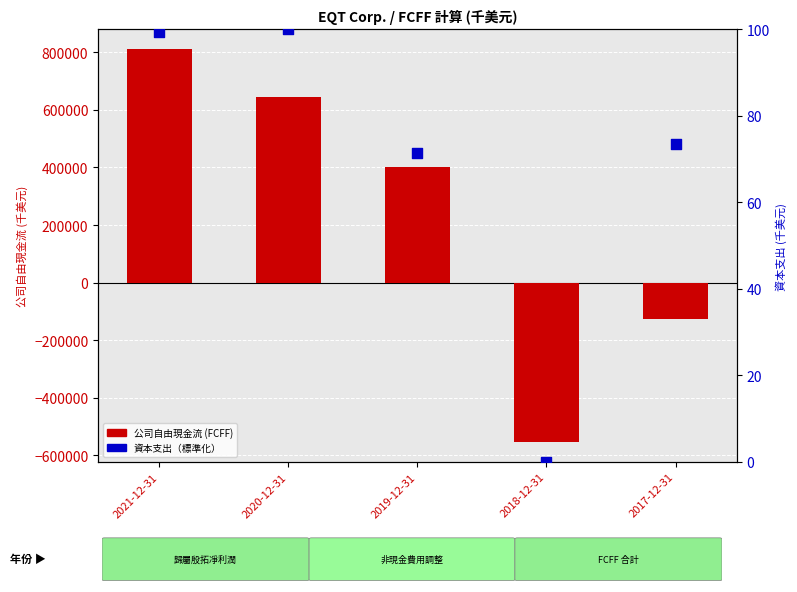

Which series has the largest Y range (max minus min)?

公司自由現金流 (FCFF)